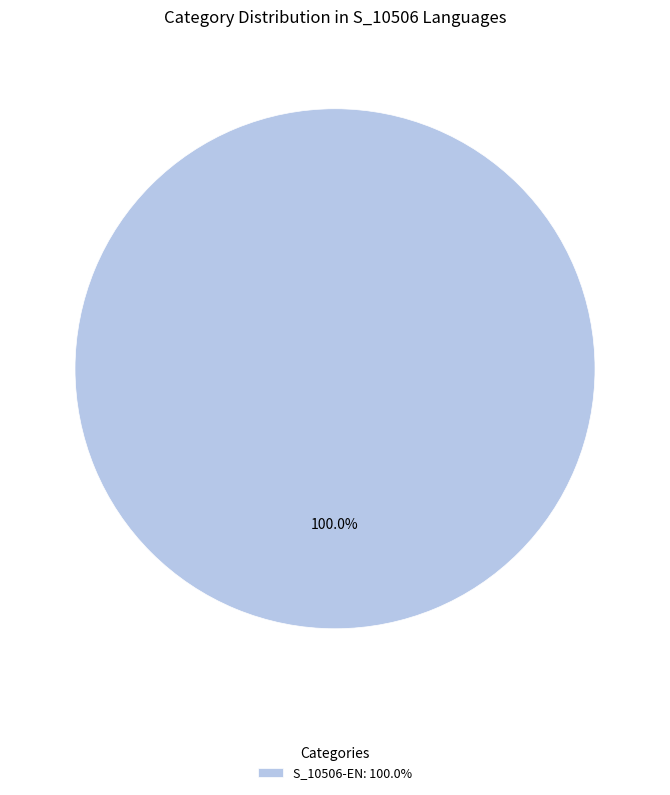

Rank the categories by value from highest to lowest.

S_10506-EN: 100.0%